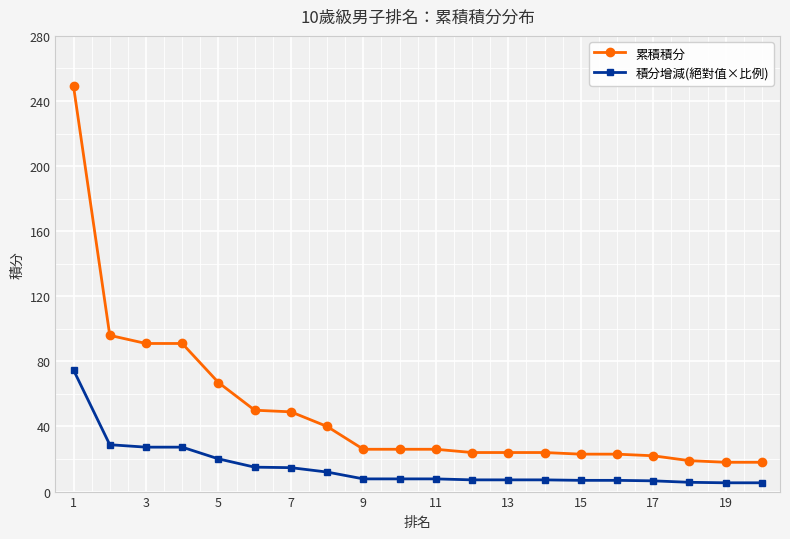

Which series has the widest spread of values?

累積積分